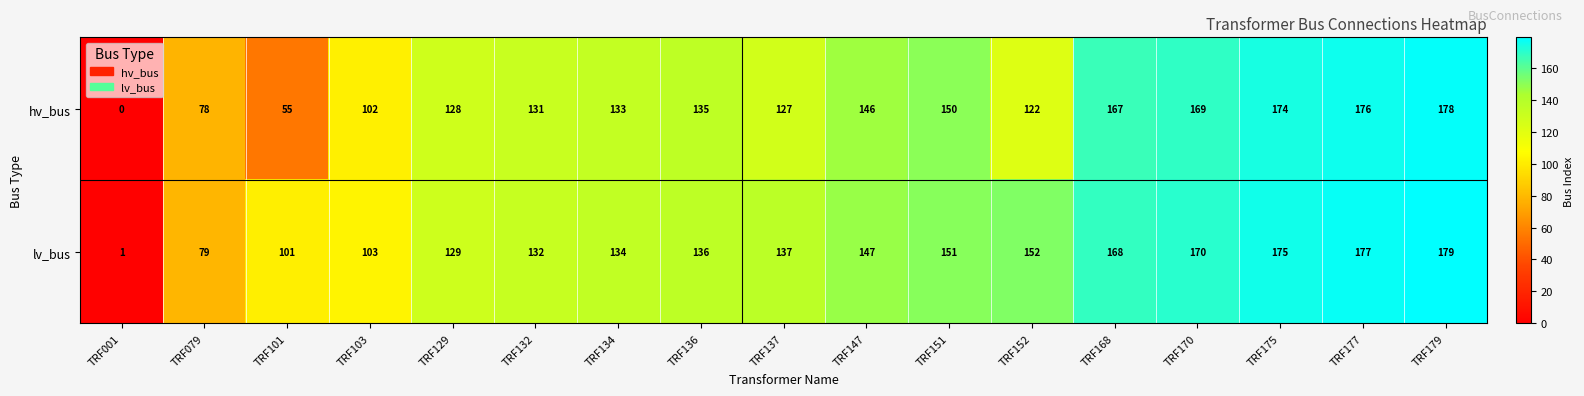

Which category has the highest value in the lv_bus series?

TRF179